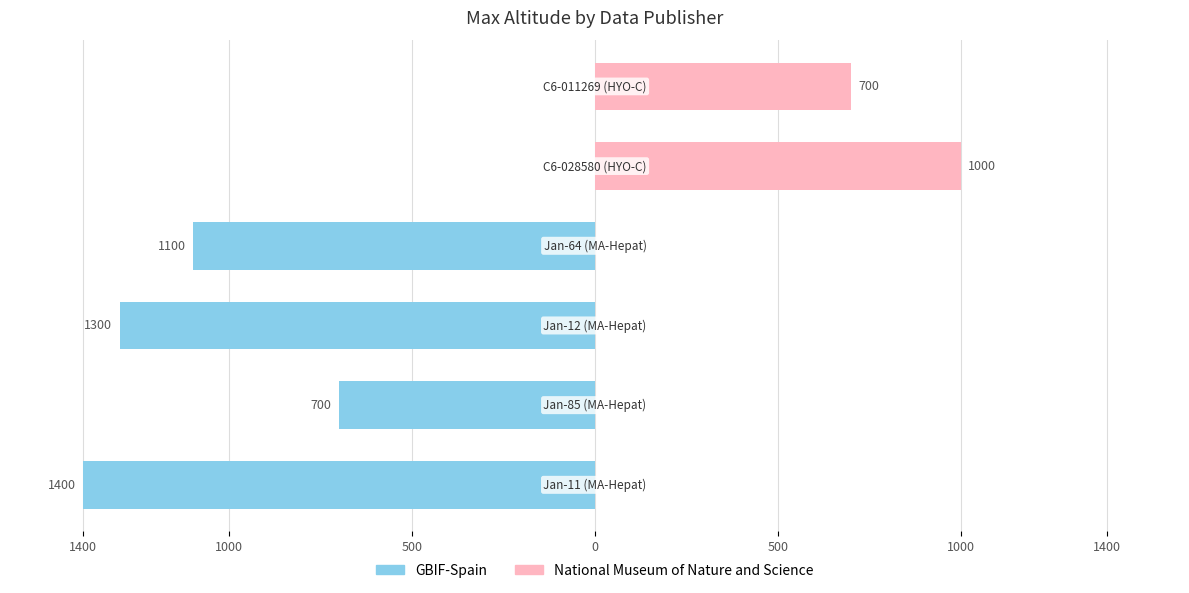

The value of National Museum of Nature and Science at 1000 is 700. True or false?

True